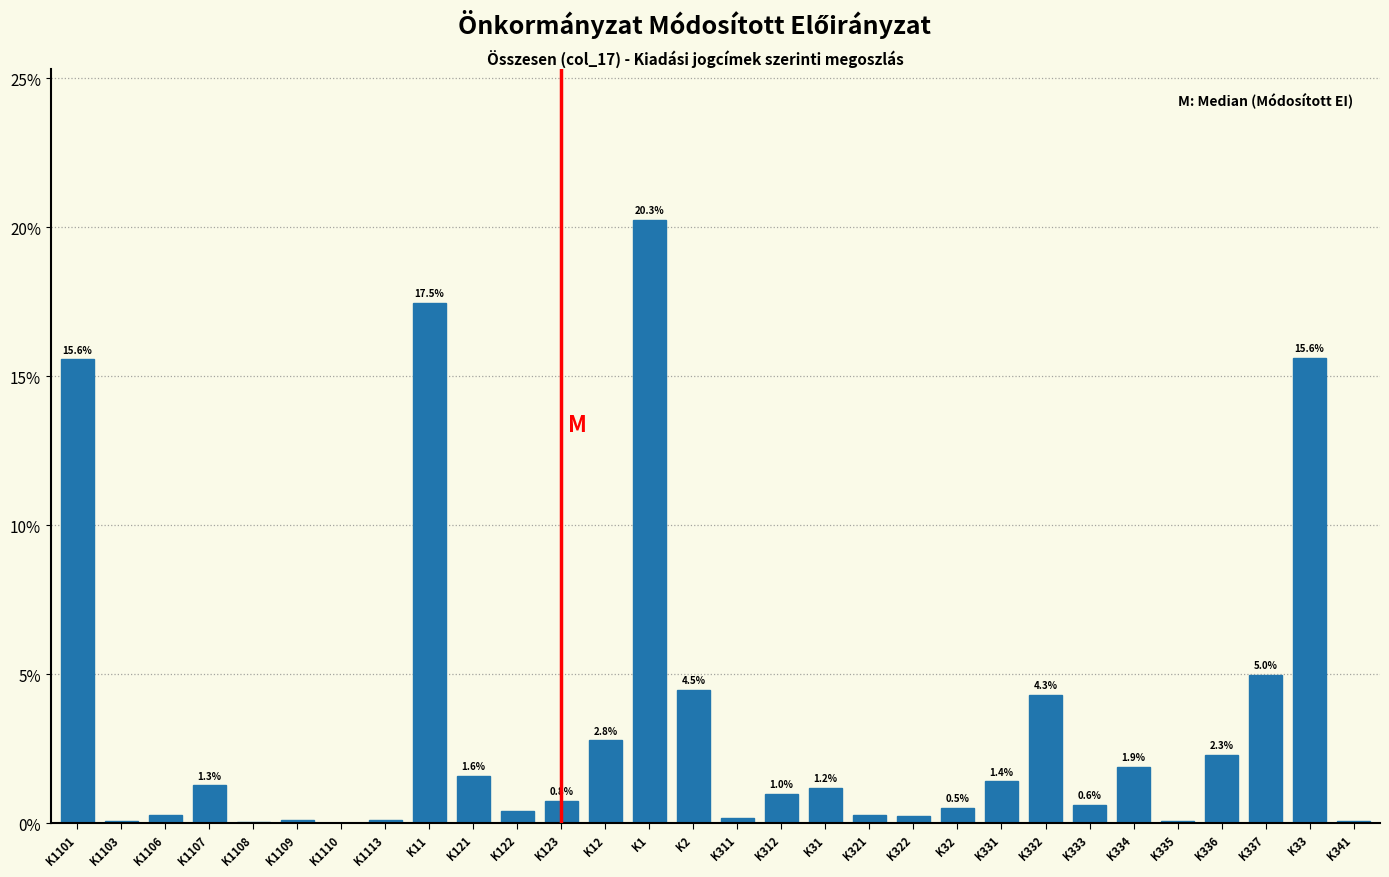

The chart shows a value of 15.6 at K1101. True or false?

True